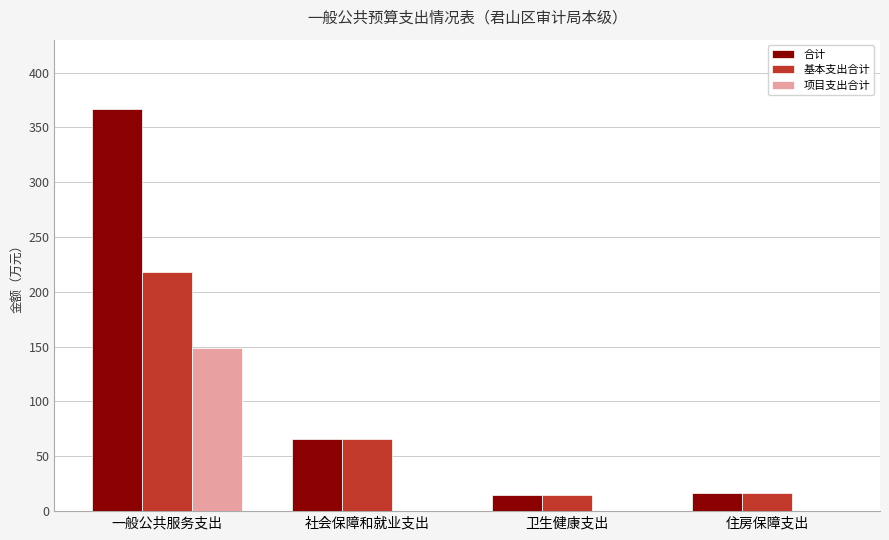

At which label does 合计 first exceed 66?

一般公共服务支出